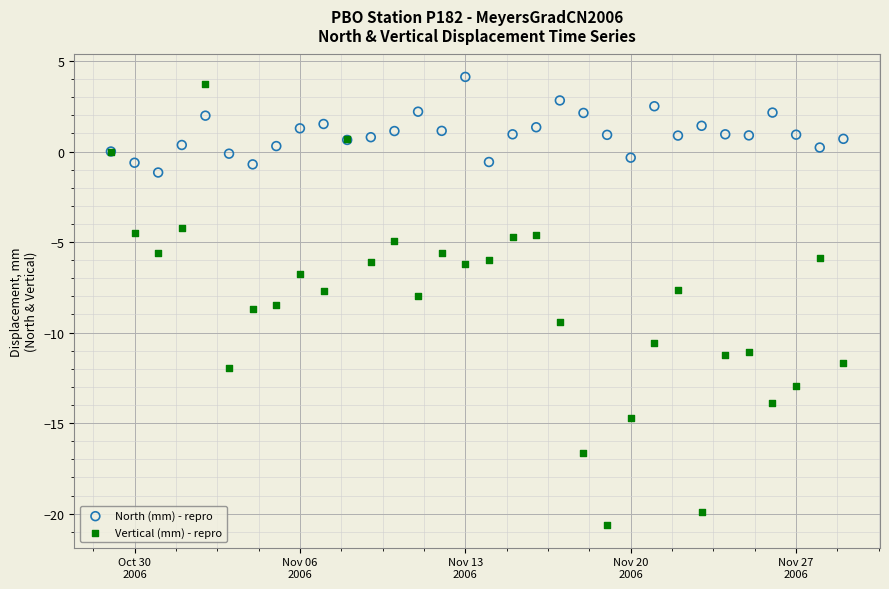

Which series reaches the minimum Y coordinate?

Vertical (mm) - repro